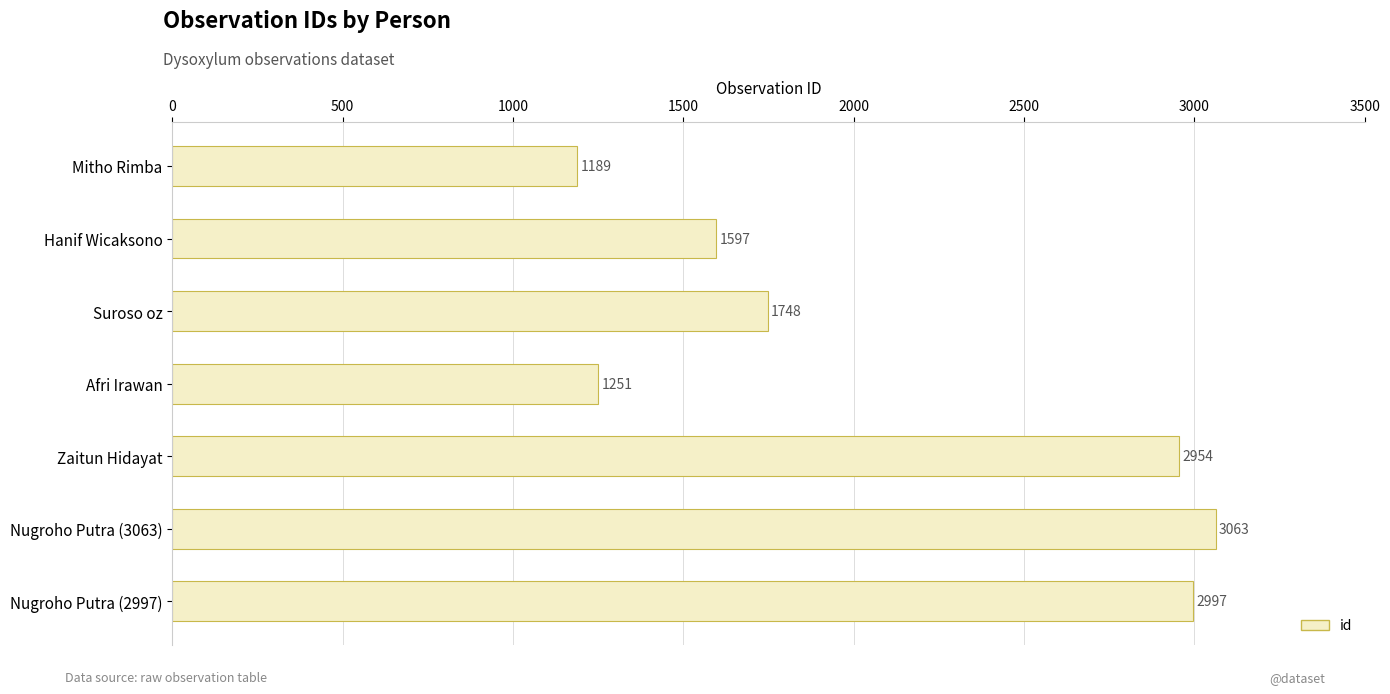

What is the sum of all values?

14799